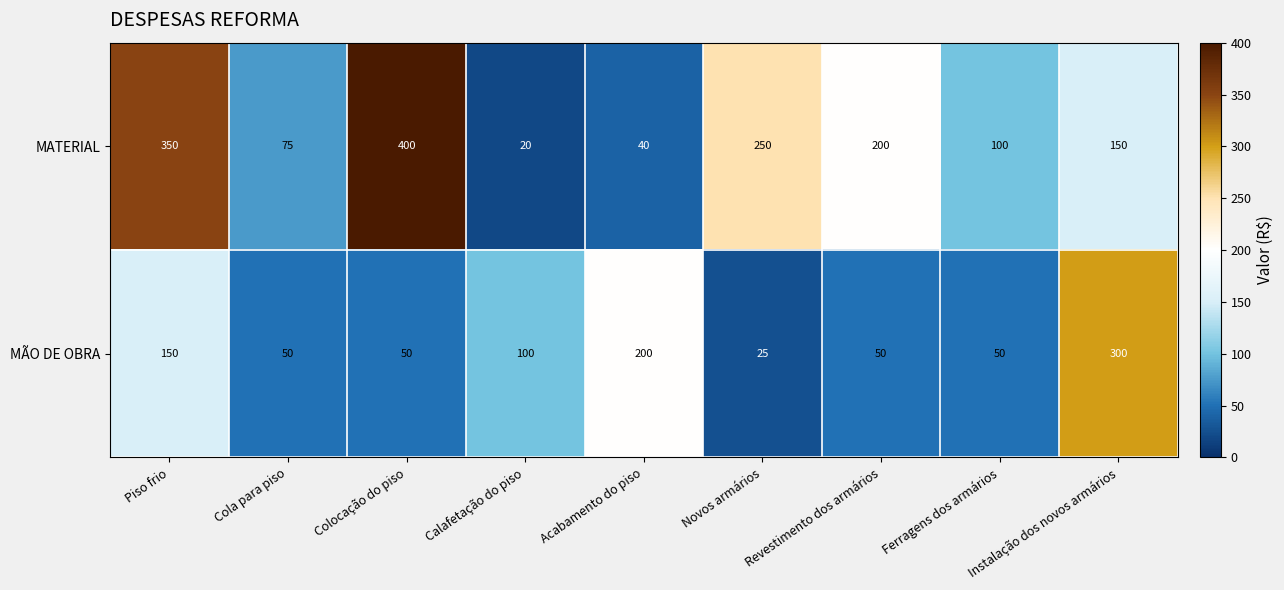

Between Cola para piso and Revestimento dos armários, which series saw the biggest shift?

MATERIAL